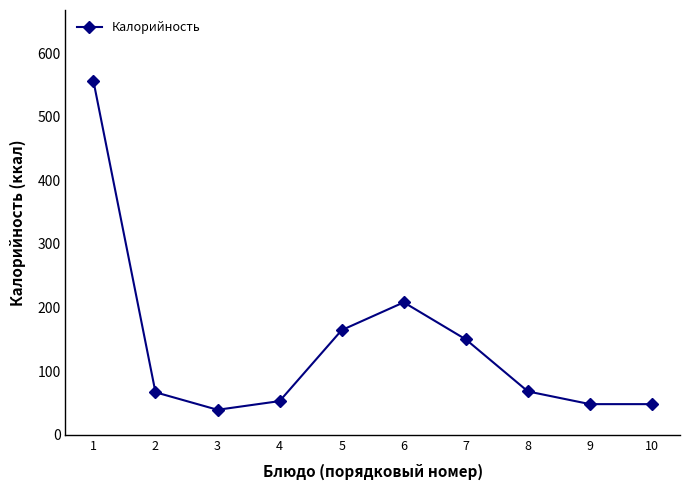

What is the average value?

140.3